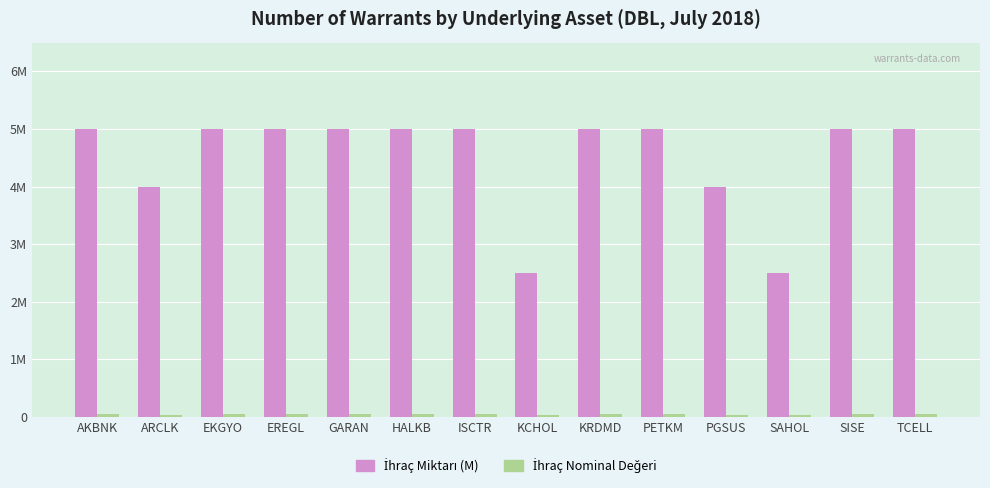

Are the bars horizontal?

No